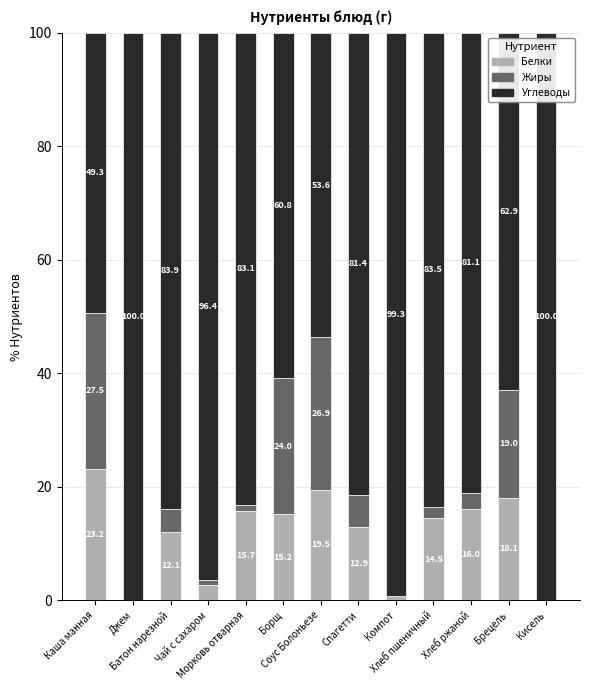

What is the maximum value for Белки?

23.2